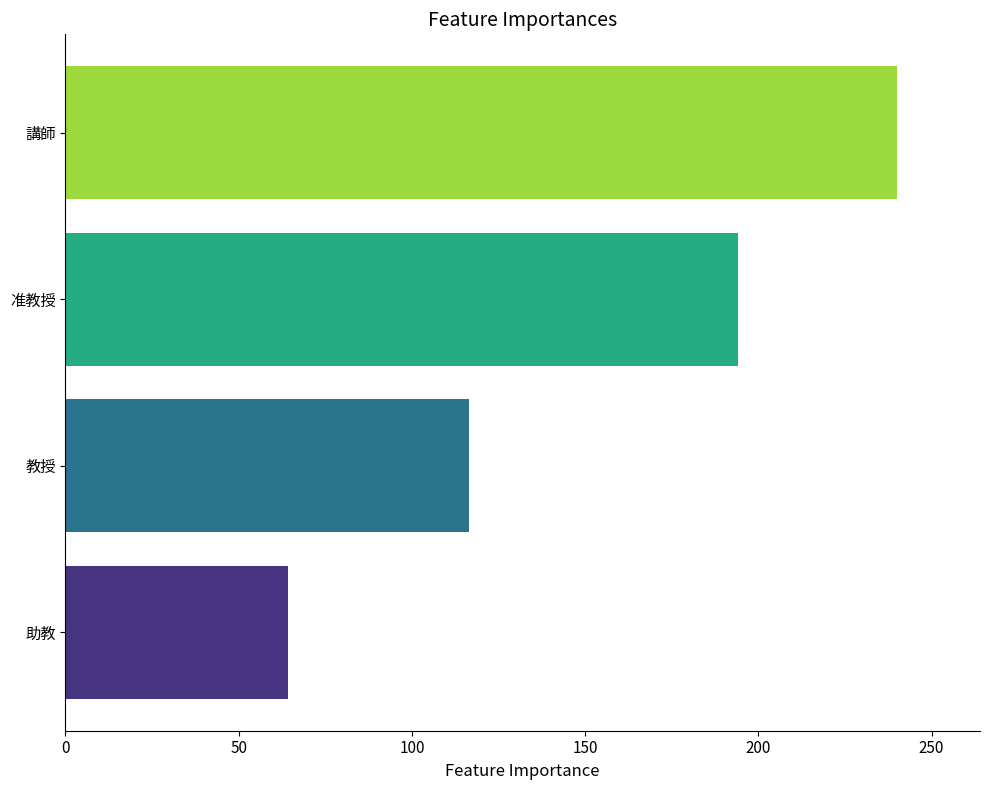

Rank the categories by value from lowest to highest.

助教, 教授, 准教授, 講師